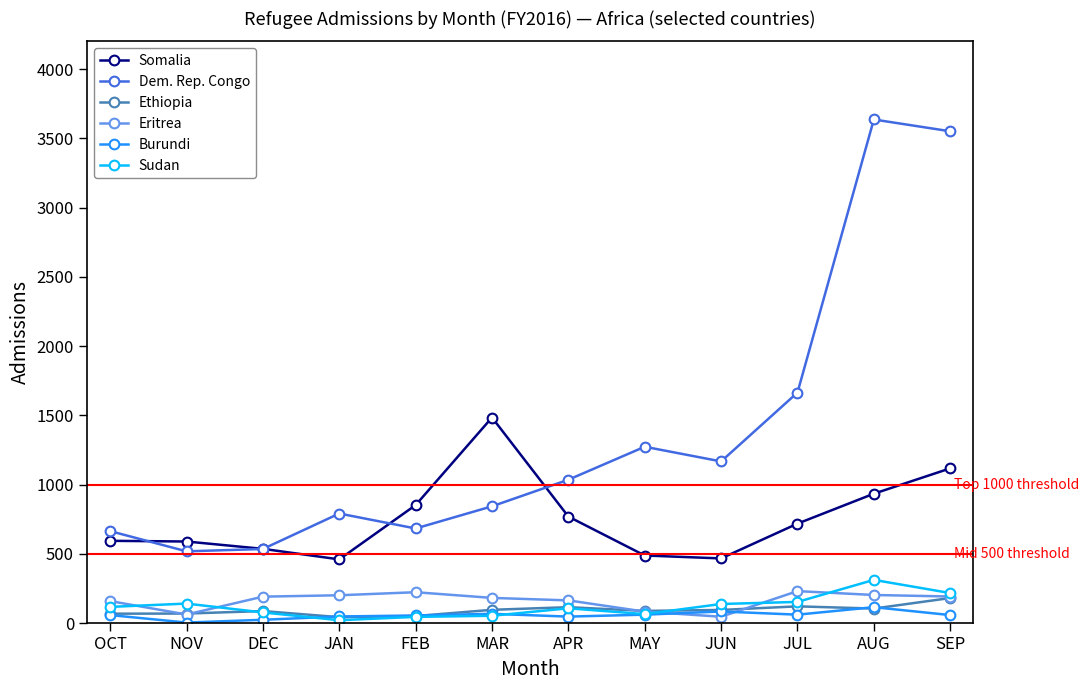

What is the value of the Eritrea point at the 10th from the left?

232